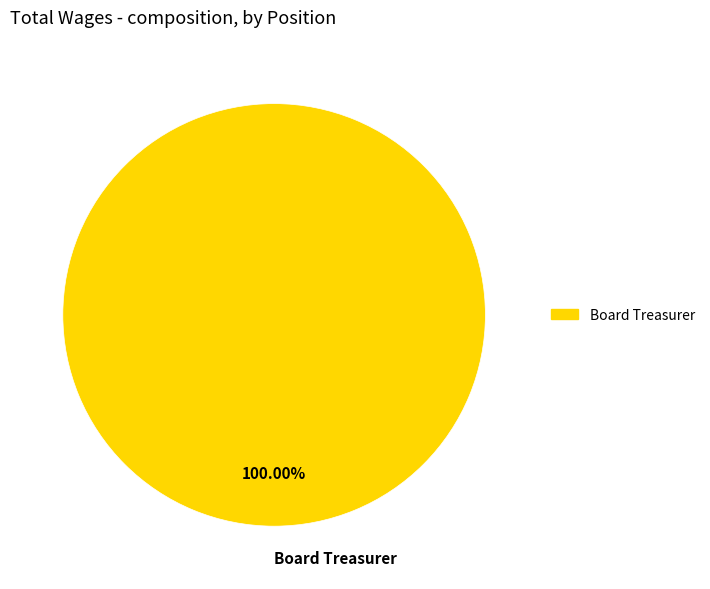

Does any single category account for the majority?

Yes